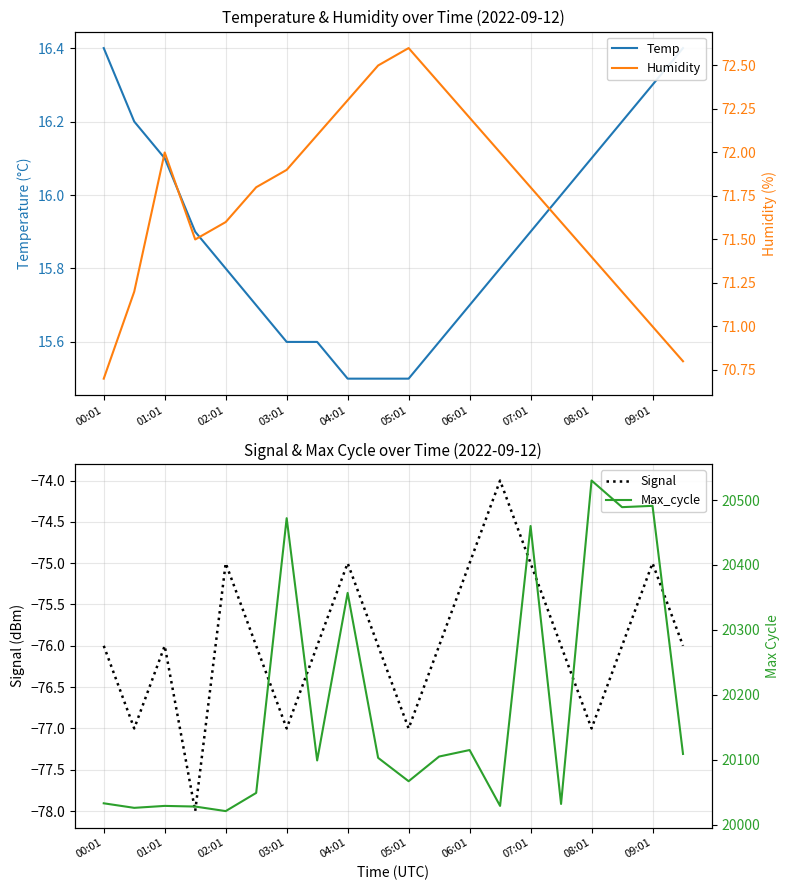

Which series has the largest total across all categories?

Max_cycle